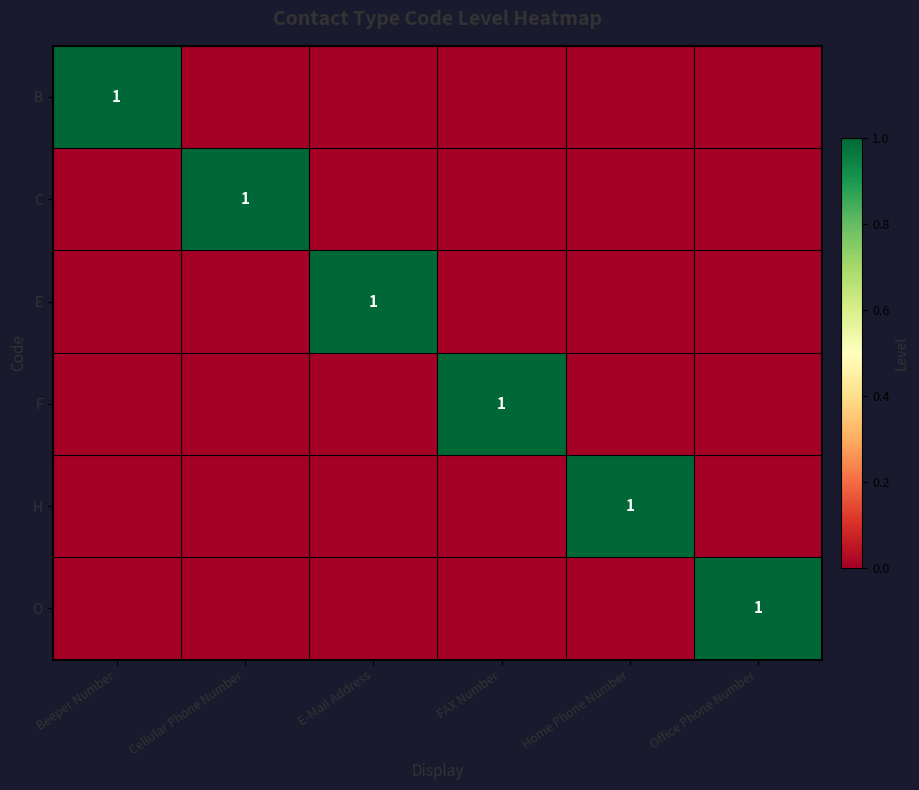

Which category has the highest value across all series?

Beeper Number